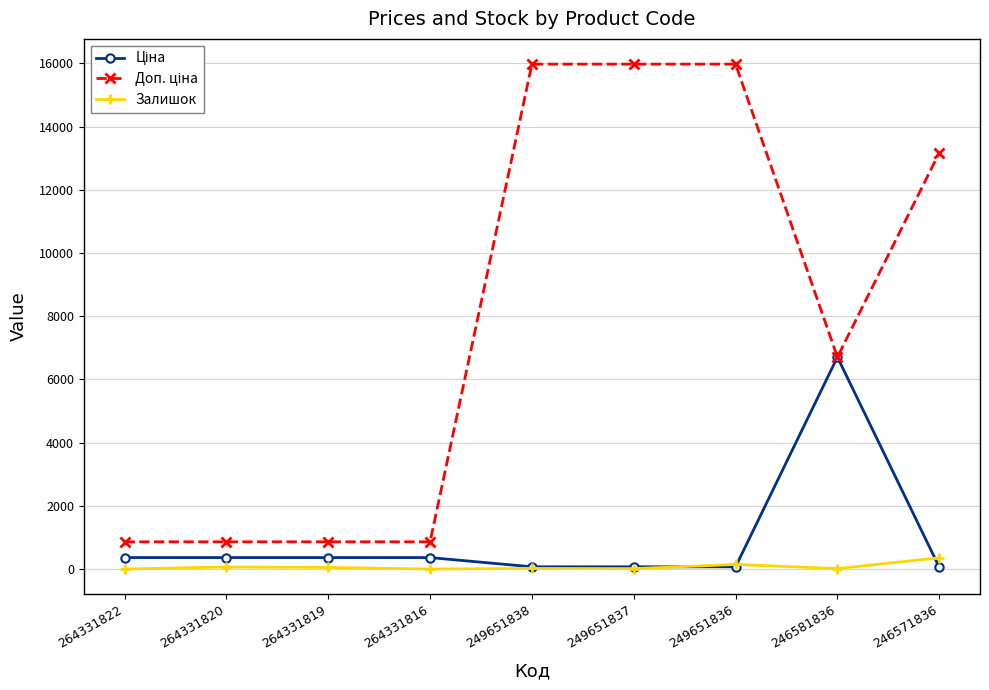

At how many categories does at least one series exceed 6911?

4